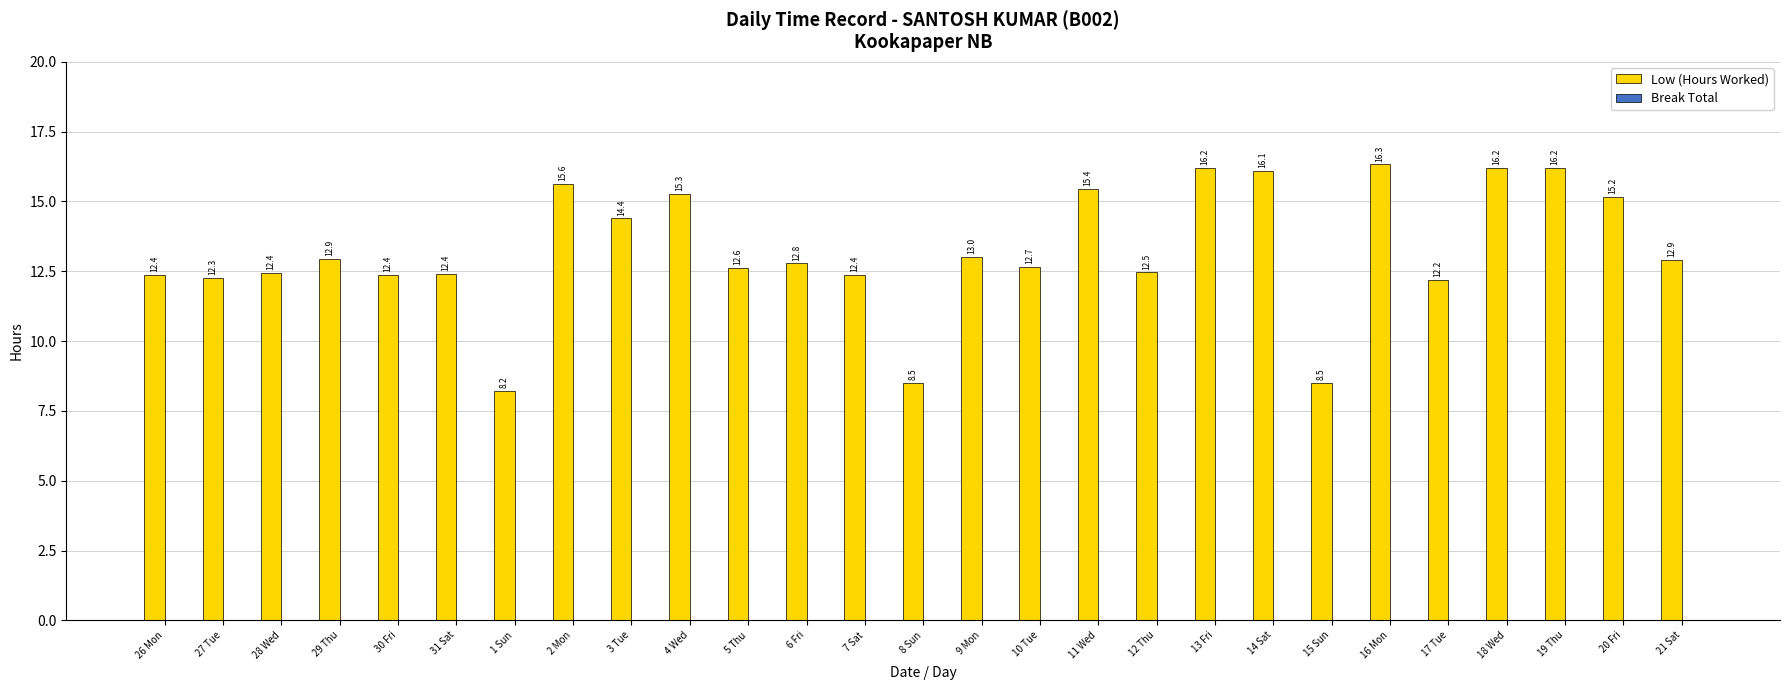

What is the ratio of the value at 3 Tue to the value at 5 Thu?

1.1